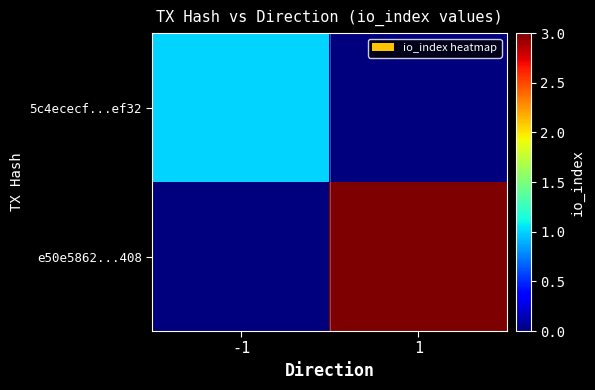

Which series has the largest range (max minus min)?

e50e5862...408